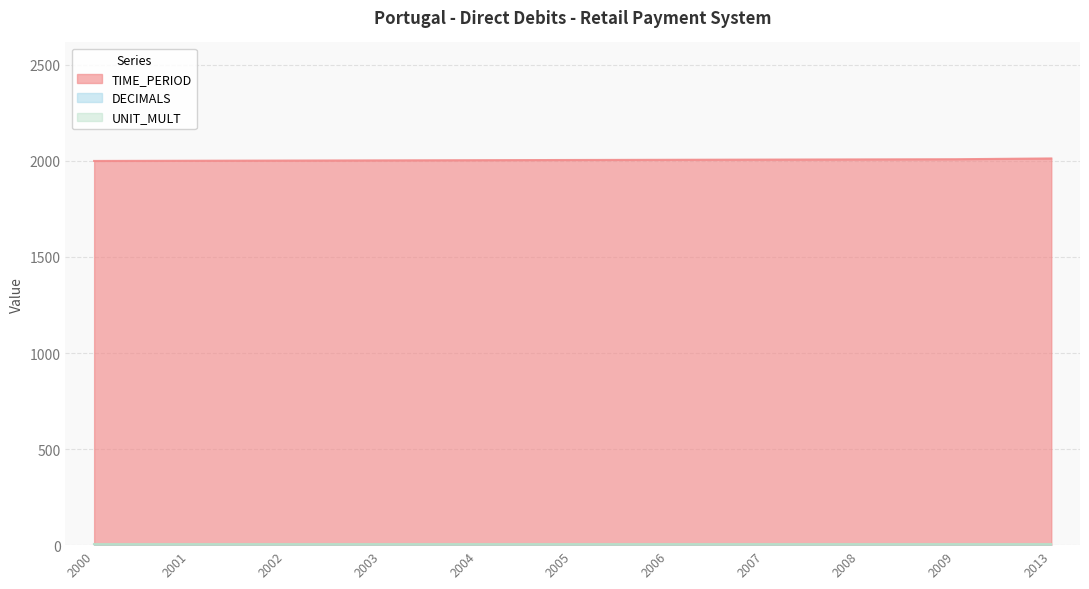

What is the highest value of the TIME_PERIOD series?

2013